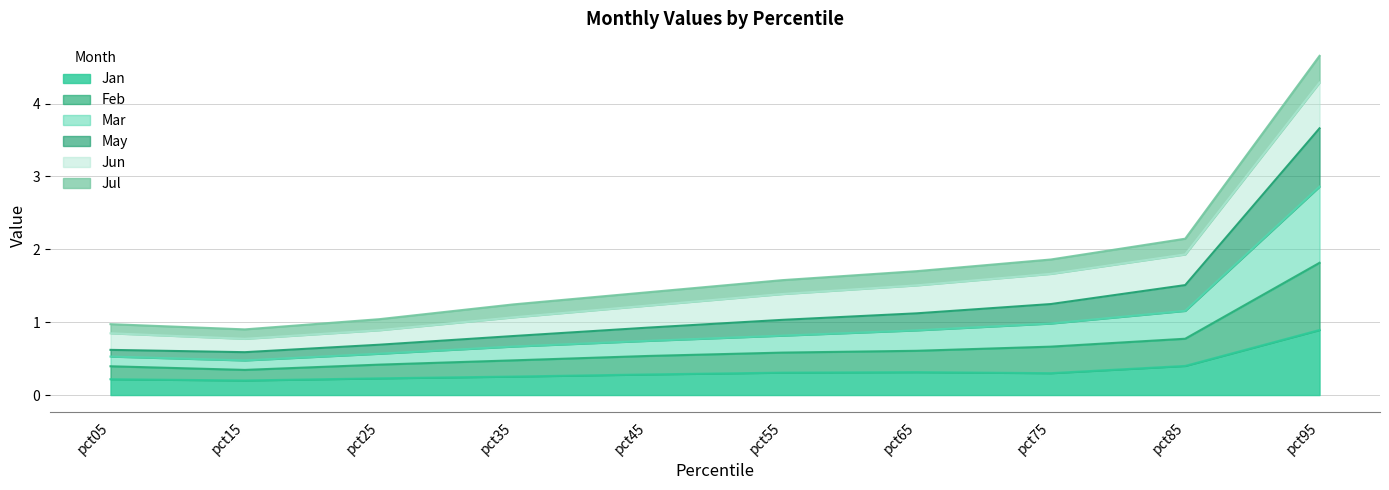

At which category is the sum across all series the highest?

pct95